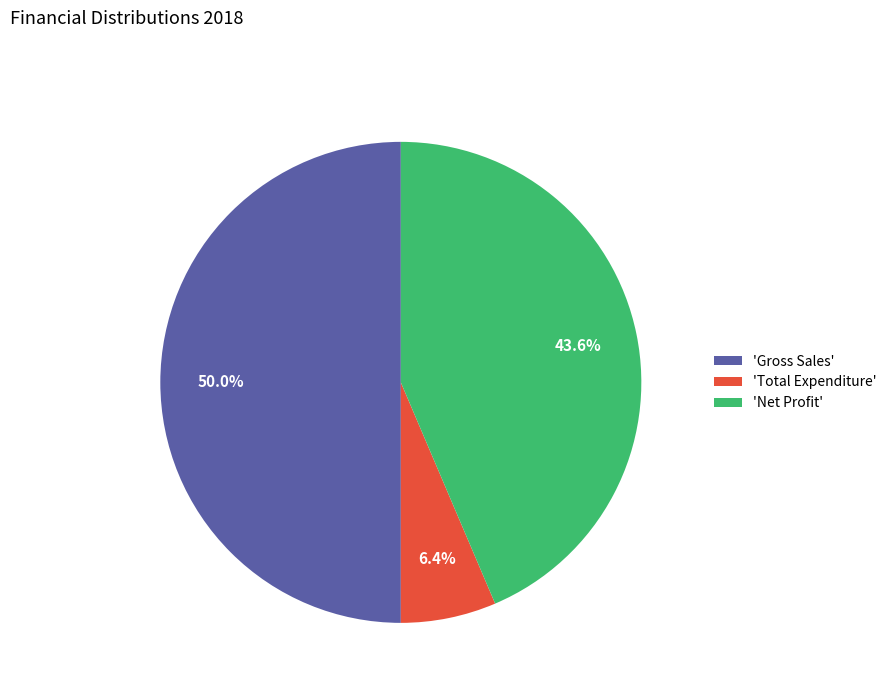

Rank the categories by value from lowest to highest.

'Total Expenditure', 'Net Profit', 'Gross Sales'